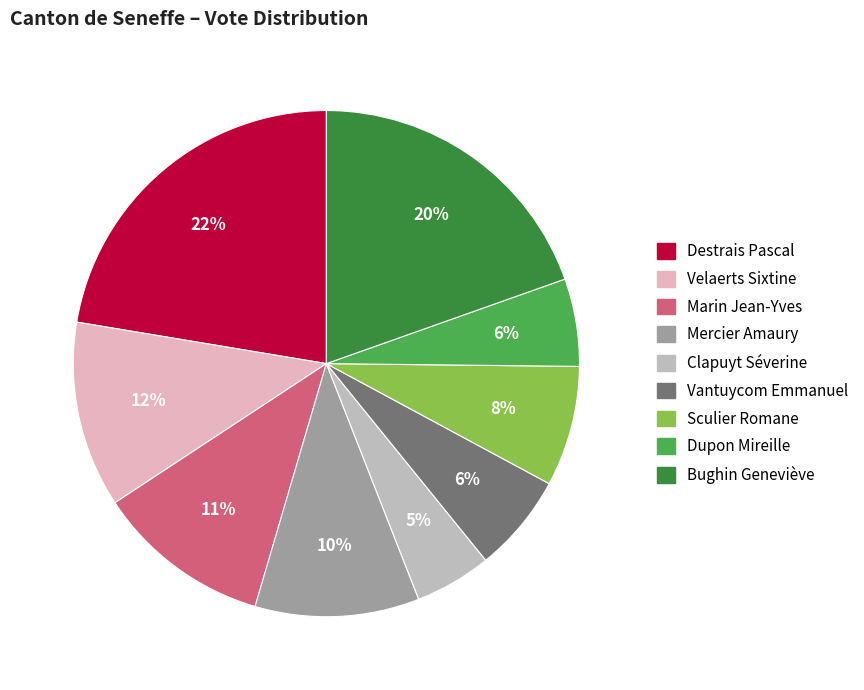

Does any single category account for the majority?

No